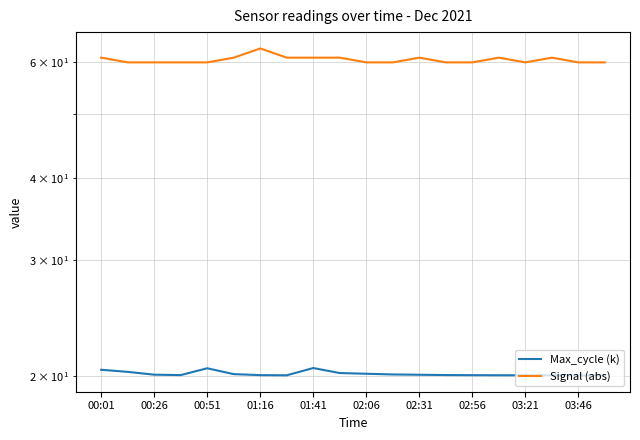

True or false: Signal (abs) has a value of 41.8 at 11.

False